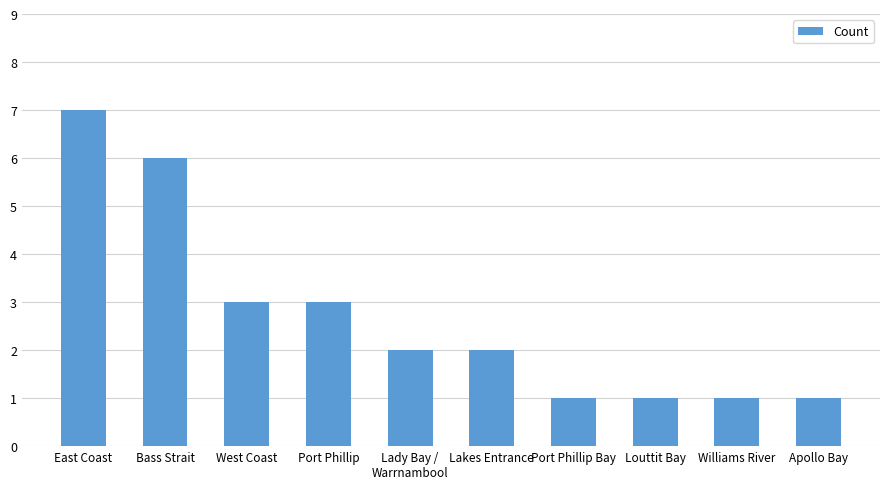

Reading left to right, what are all the values shown in this chart?

7	6	3	3	2	2	1	1	1	1